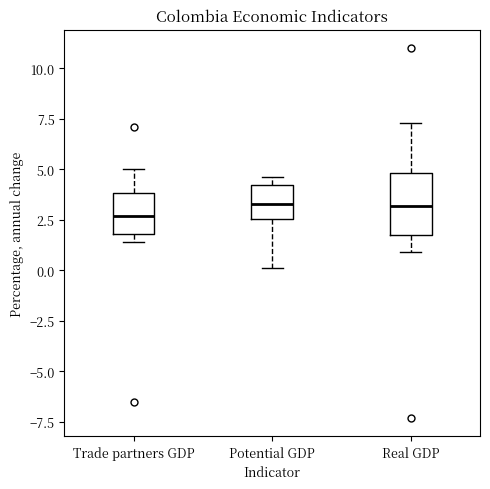

Reading left to right, read every box against the y-axis: the position of its median line, the range the box covers, and the ends of its whiskers. The values are not printed on the chart, so give them approximately, as read against the axis.

Trade partners GDP: median 2.5, box 2.0 to 4.0, whiskers 1.5 to 5.0
Potential GDP: median 3.5, box 2.5 to 4.0, whiskers 0.0 to 4.5
Real GDP: median 3.0, box 2.0 to 5.0, whiskers 1.0 to 7.5